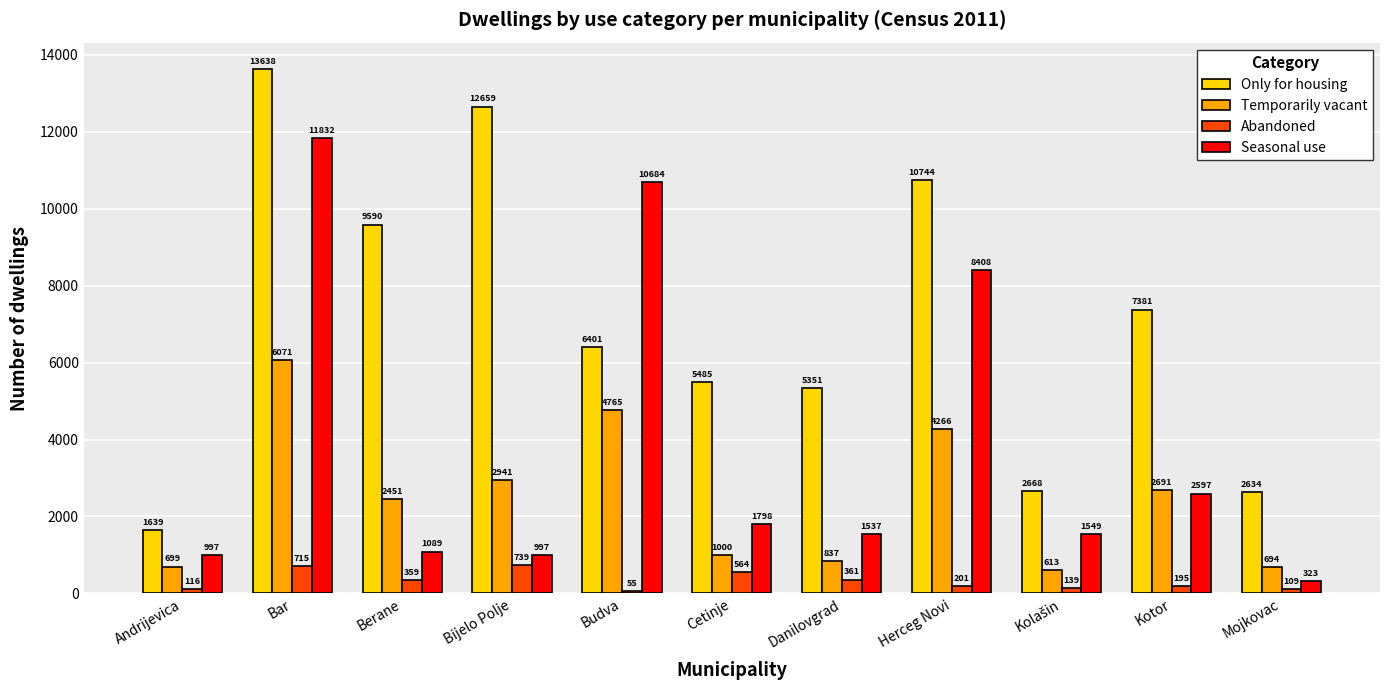

What is the total value across all series at Bijelo Polje?

17336